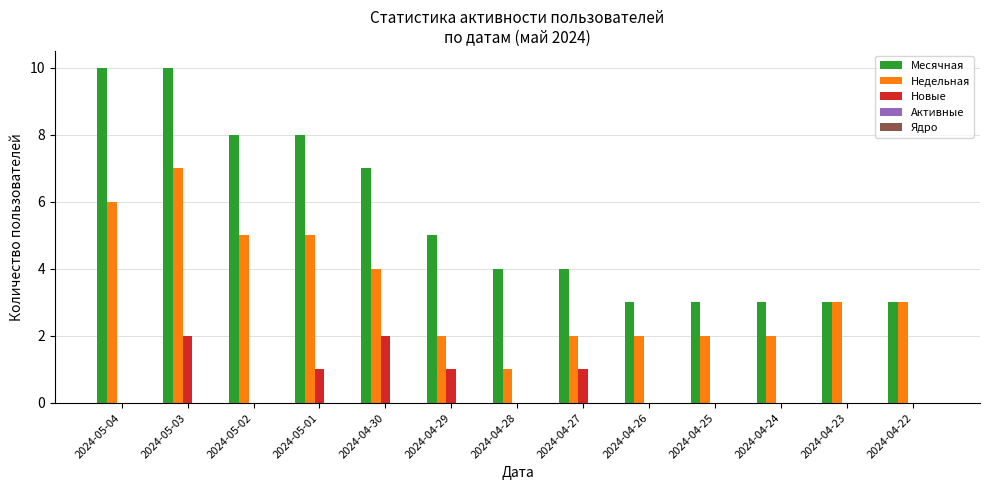

At which category is the sum across all series the highest?

2024-05-03